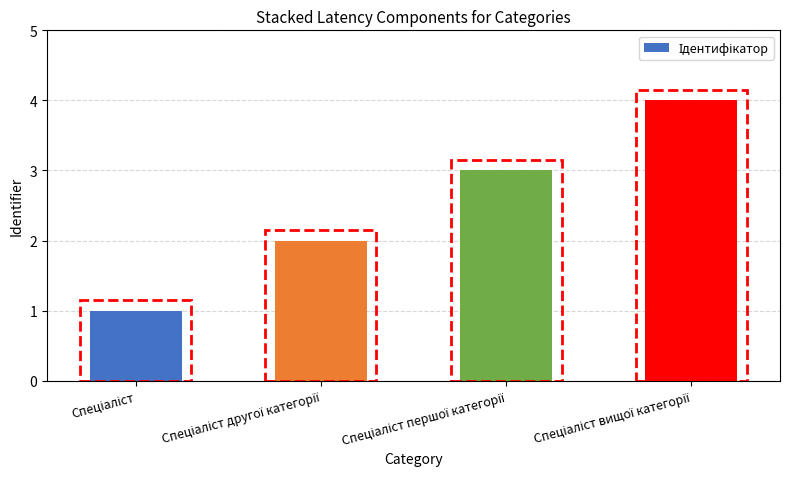

How many bars are there in total?

4